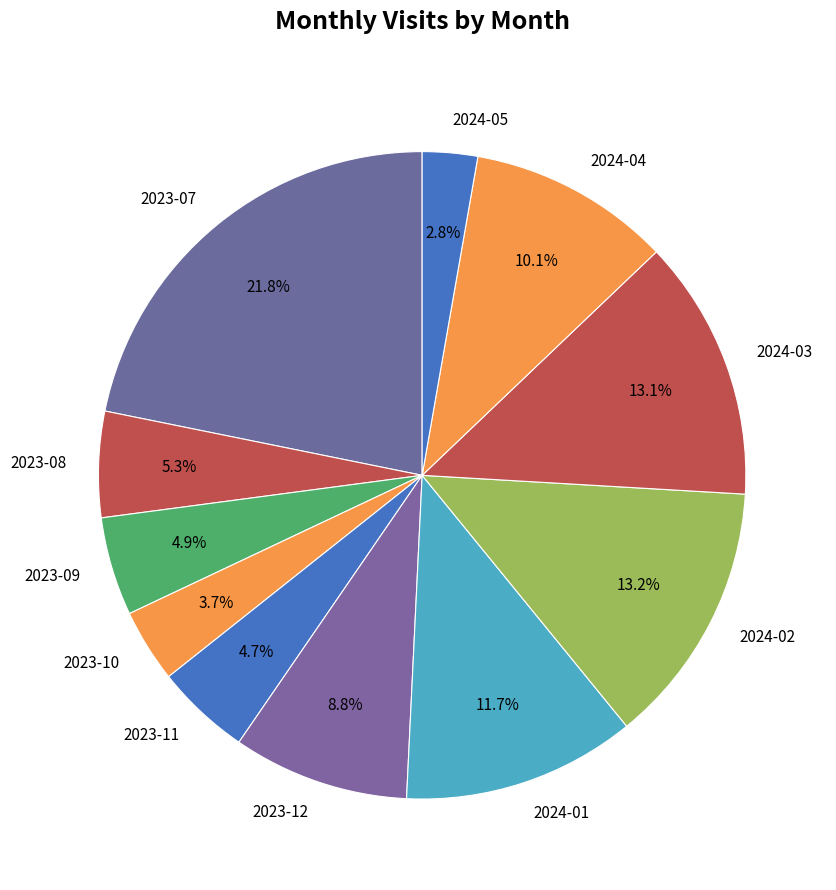

Count the number of slices in the pie.

11